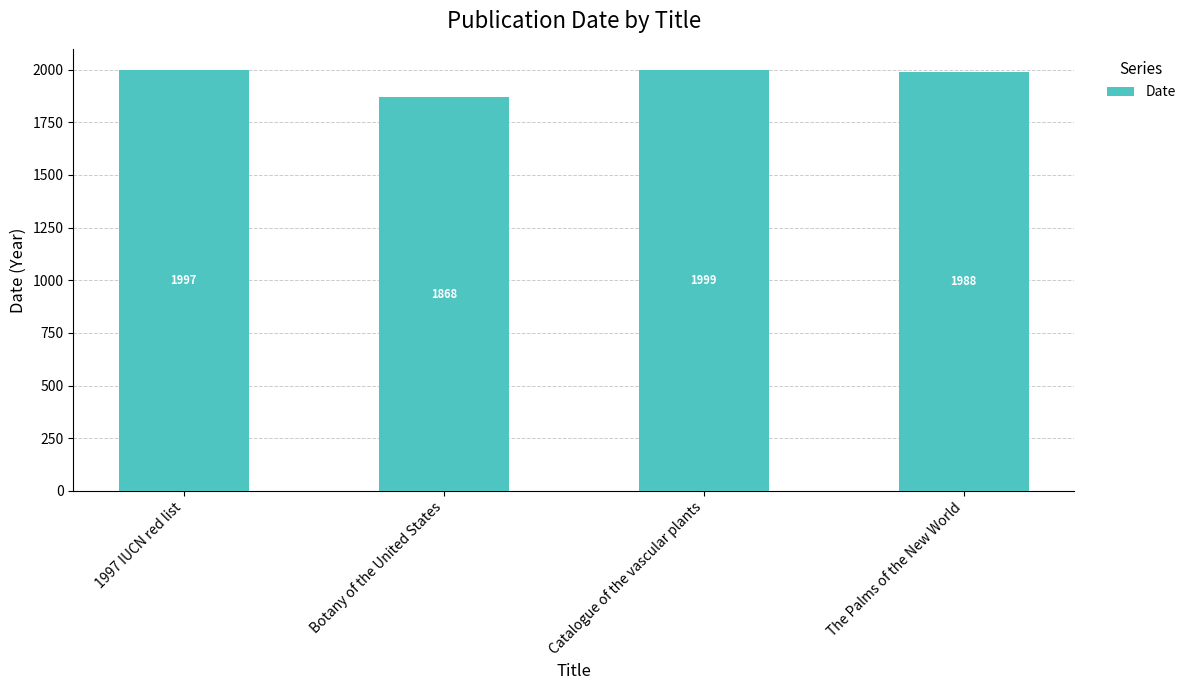

What is the label of the 4th bar from the left?

The Palms of the New World